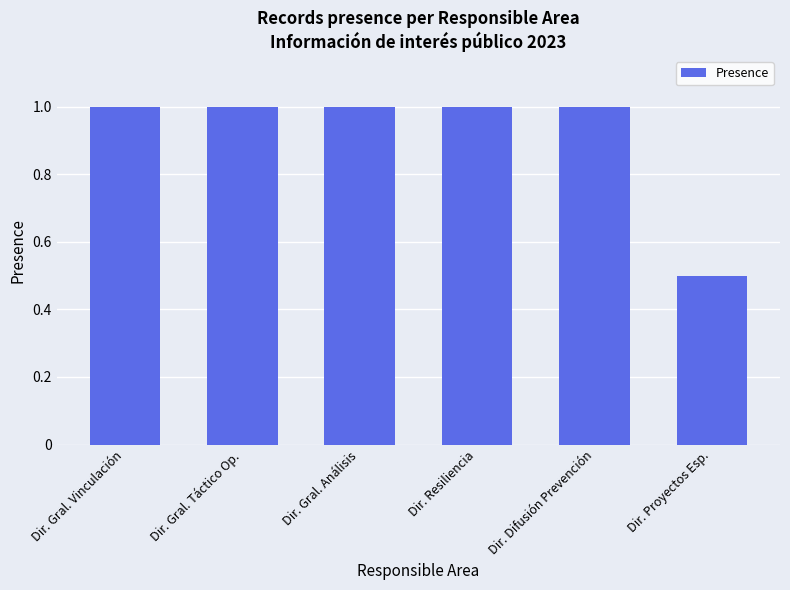

What is the ratio of the value at Dir. Gral. Análisis to the value at Dir. Gral. Táctico Op.?

1.0